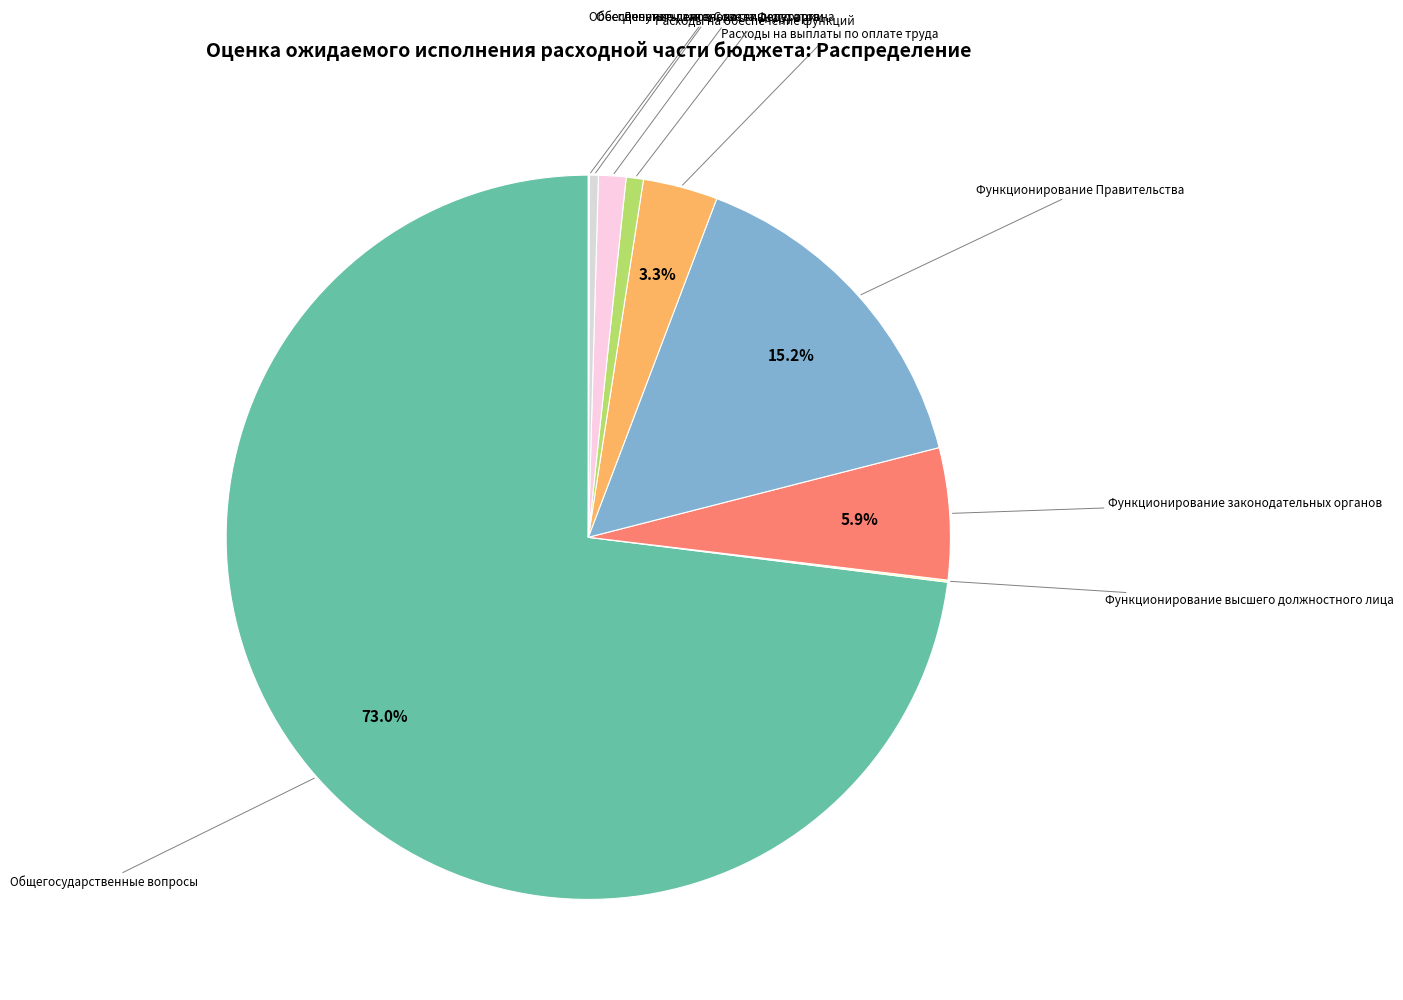

Which slice is the smallest?

Обеспечение членов Совета Федерации